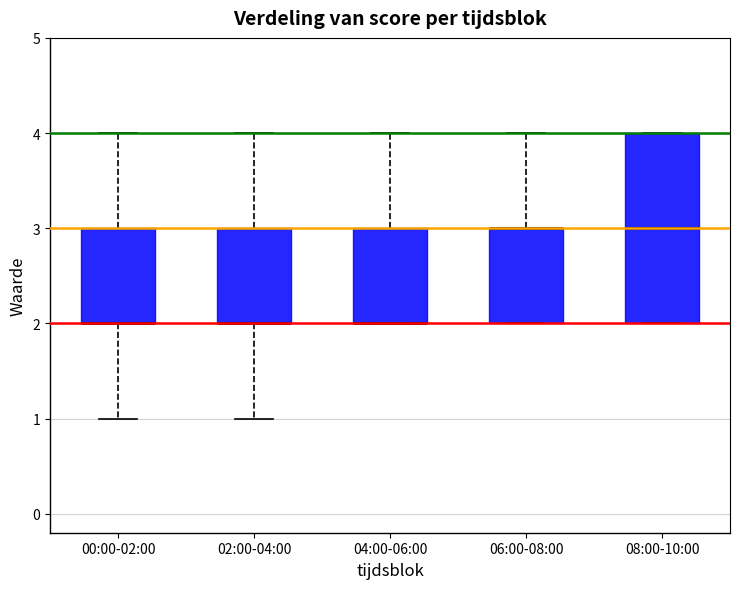

Reading left to right, read every box against the y-axis: the position of its median line, the range the box covers, and the ends of its whiskers. The values are not printed on the chart, so give them approximately, as read against the axis.

00:00-02:00: median 2 (drawn on the box's lower edge), box 2 to 3, whiskers 1 to 4
02:00-04:00: median 2 (drawn on the box's lower edge), box 2 to 3, whiskers 1 to 4
04:00-06:00: median 2 (drawn on the box's lower edge), box 2 to 3, whiskers 2 to 4
06:00-08:00: median 3 (drawn on the box's upper edge), box 2 to 3, whiskers 2 to 4
08:00-10:00: median 3, box 2 to 4, whiskers 2 to 4